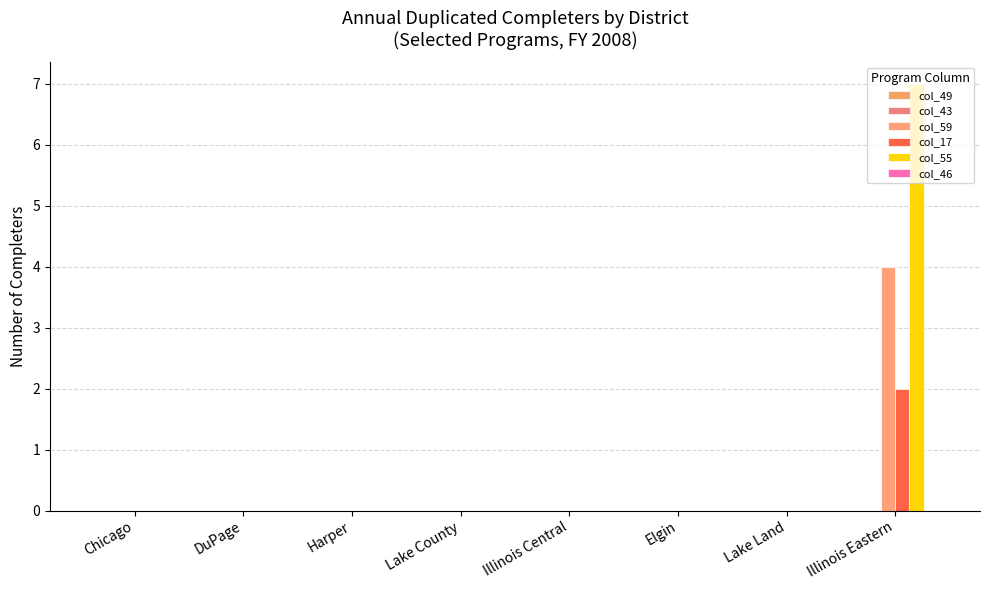

Are the bars horizontal?

No